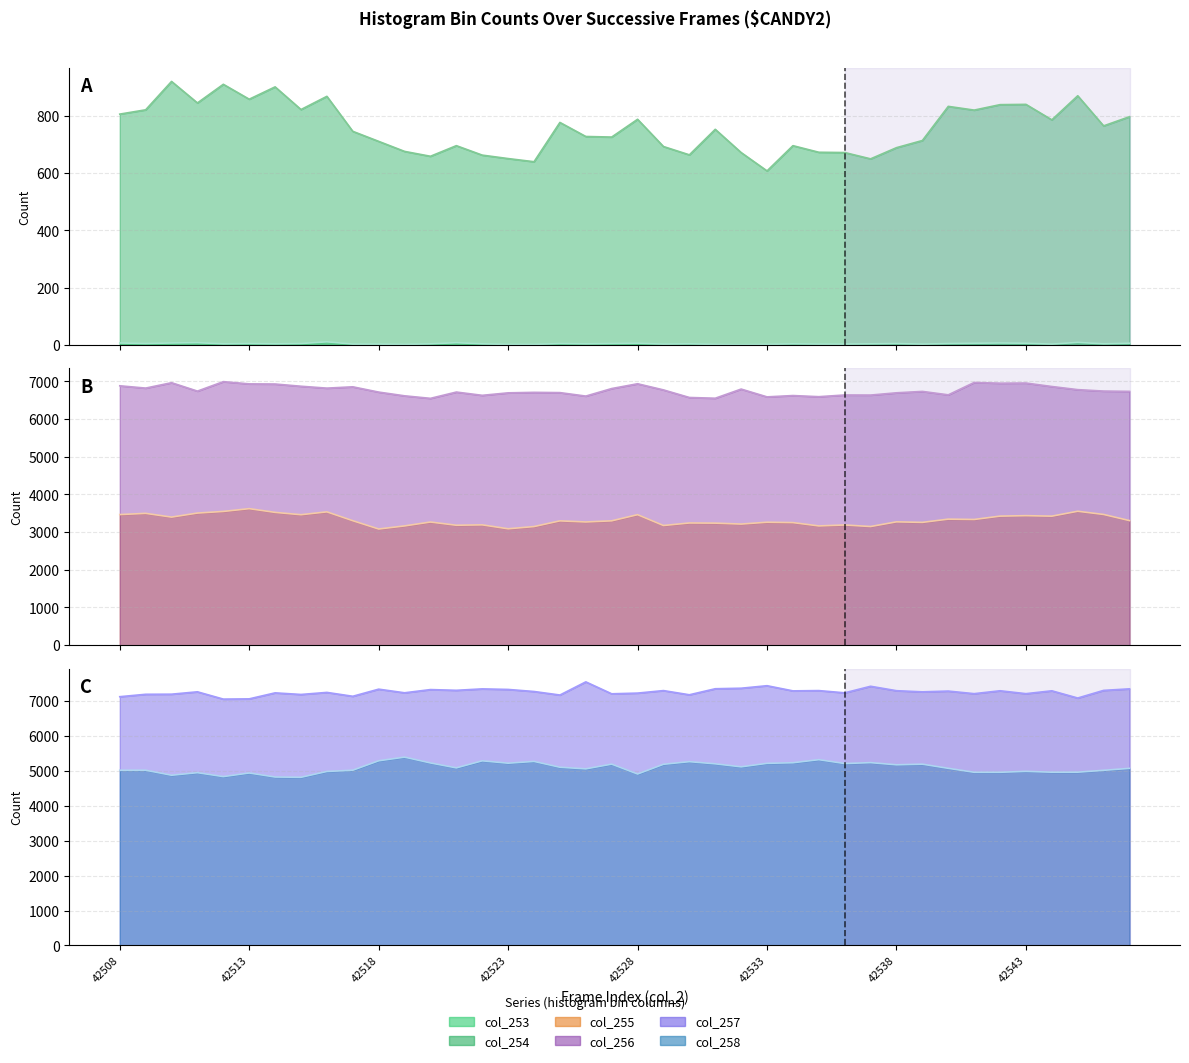

Is the value of col_254 line at 16 greater than the value of col_255 line at 15?

No